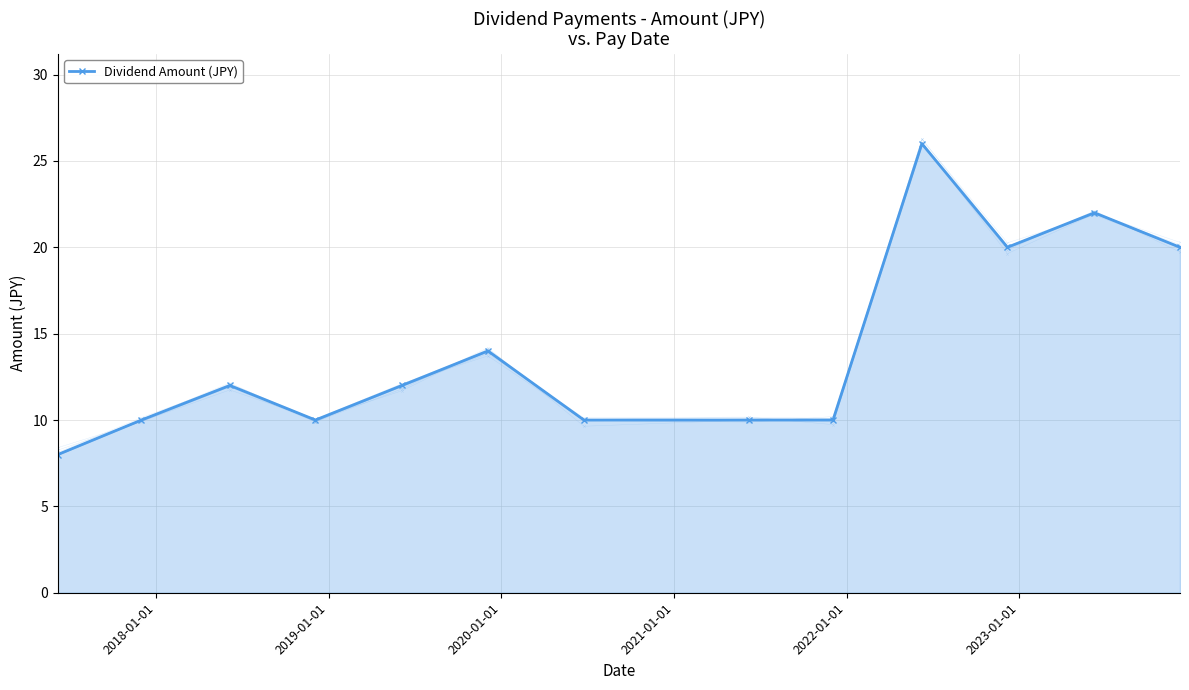

How many points are higher than both their immediate neighbors (excluding endpoints)?

4